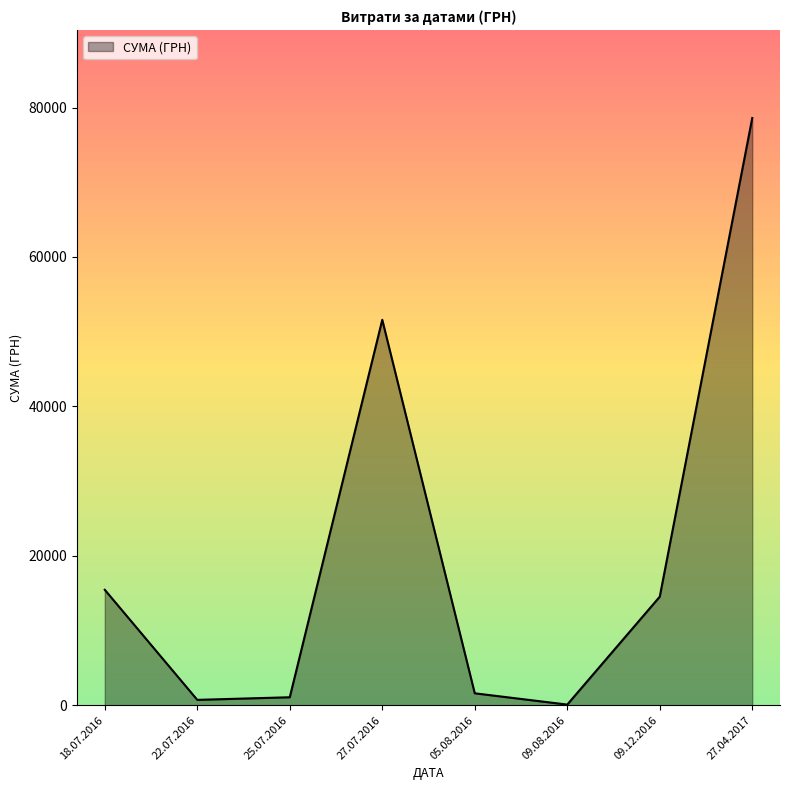

How many interior local valleys (lower than both neighbors) does the data have?

2